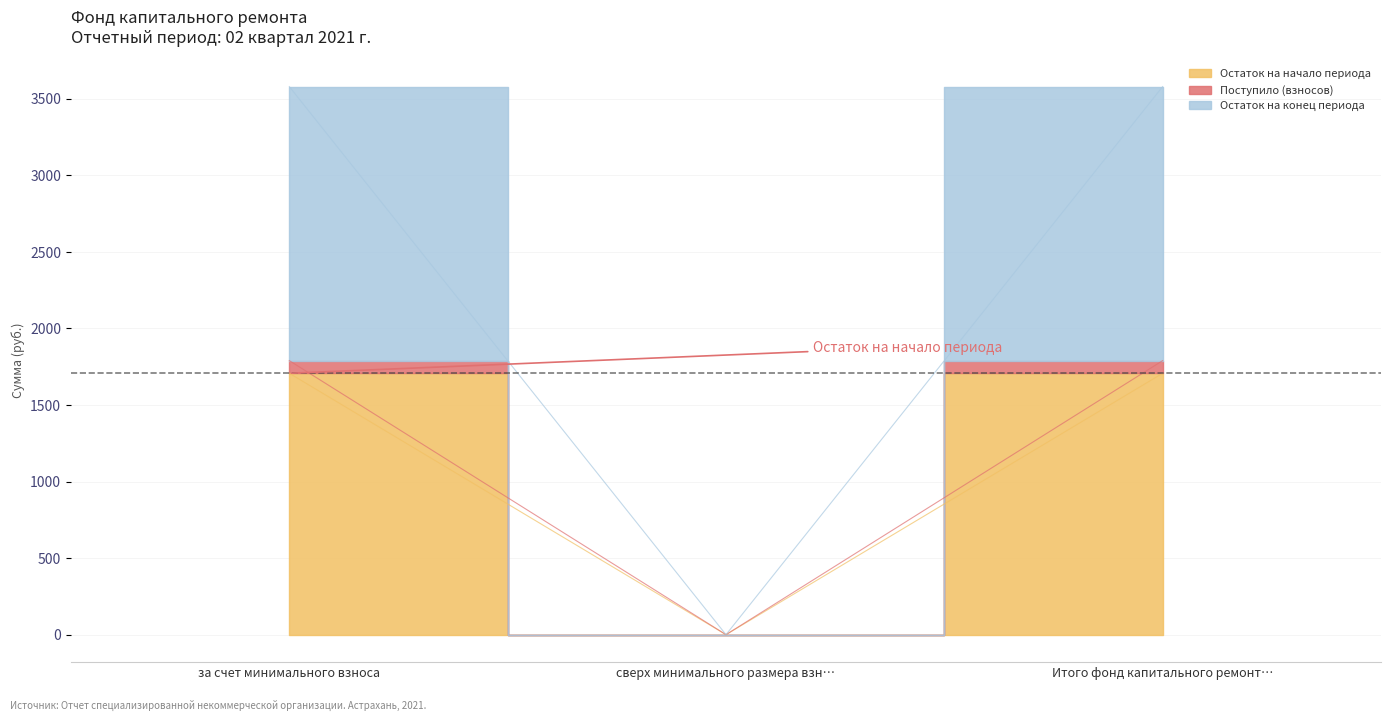

What is the total value across all series at за счет минимального взноса?

7077.4